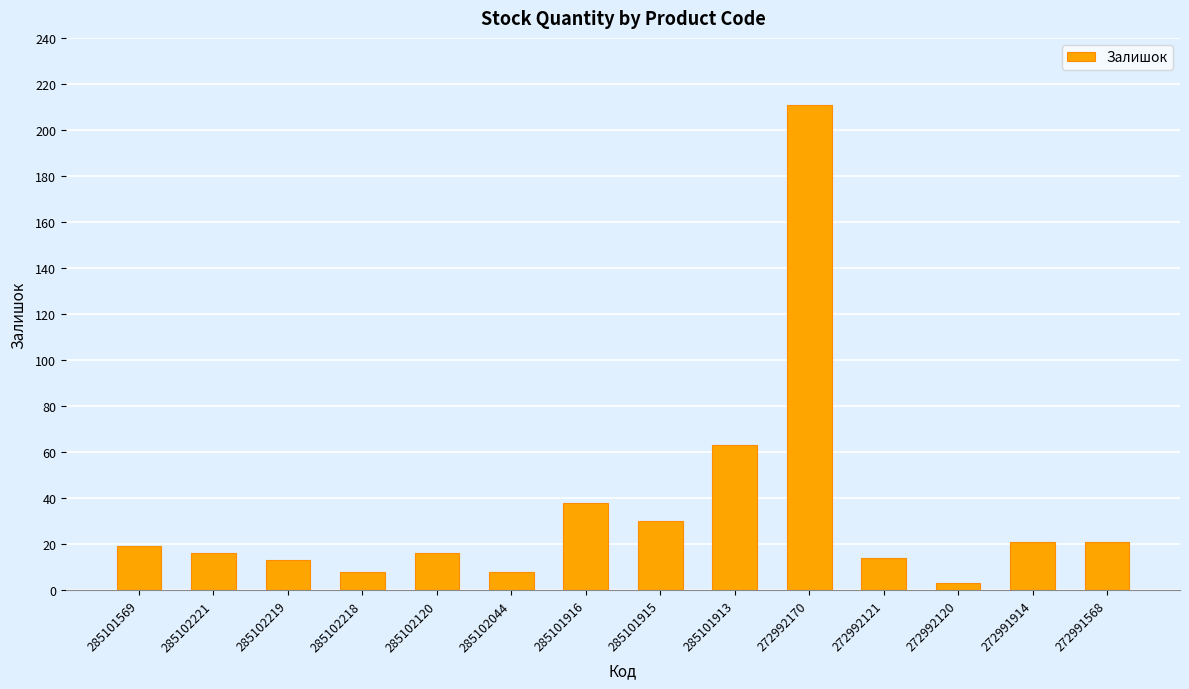

Is it true that the value at 285102044 is 8?

True